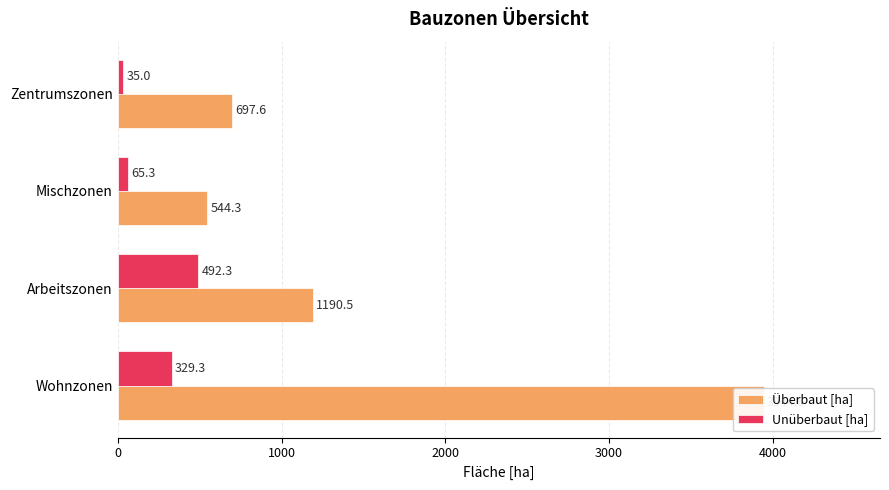

Is it true that Unüberbaut [ha] equals 329.3 at Wohnzonen?

True